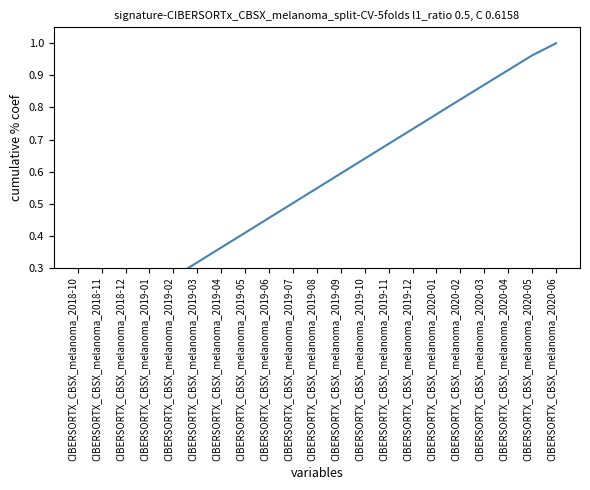

Reading right to left, transcribe all the data shown in this chart.

CIBERSORTX_CBSX_melanoma_2020-06=1.0	CIBERSORTX_CBSX_melanoma_2020-05=1.0	CIBERSORTX_CBSX_melanoma_2020-04=0.9	CIBERSORTX_CBSX_melanoma_2020-03=0.9	CIBERSORTX_CBSX_melanoma_2020-02=0.8	CIBERSORTX_CBSX_melanoma_2020-01=0.8	CIBERSORTX_CBSX_melanoma_2019-12=0.7	CIBERSORTX_CBSX_melanoma_2019-11=0.7	CIBERSORTX_CBSX_melanoma_2019-10=0.6	CIBERSORTX_CBSX_melanoma_2019-09=0.6	CIBERSORTX_CBSX_melanoma_2019-08=0.5	CIBERSORTX_CBSX_melanoma_2019-07=0.5	CIBERSORTX_CBSX_melanoma_2019-06=0.5	CIBERSORTX_CBSX_melanoma_2019-05=0.4	CIBERSORTX_CBSX_melanoma_2019-04=0.4	CIBERSORTX_CBSX_melanoma_2019-03=0.3	CIBERSORTX_CBSX_melanoma_2019-02=0.3	CIBERSORTX_CBSX_melanoma_2019-01=0.2	CIBERSORTX_CBSX_melanoma_2018-12=0.2	CIBERSORTX_CBSX_melanoma_2018-11=0.1	CIBERSORTX_CBSX_melanoma_2018-10=0.1